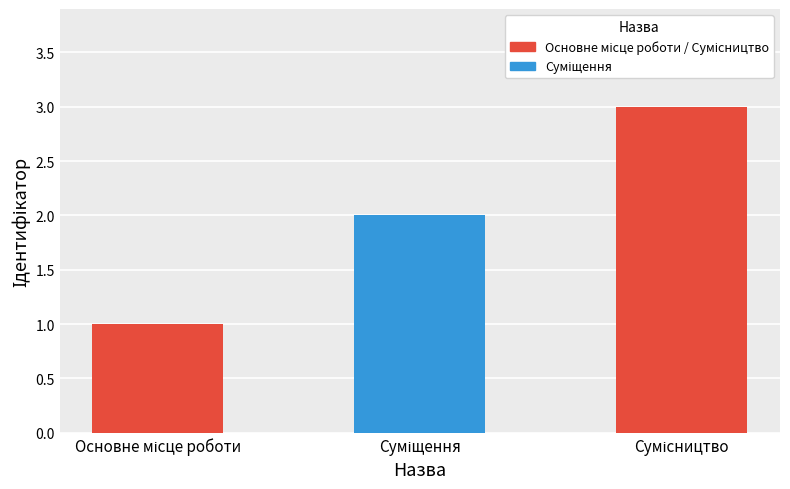

What is the difference between the second highest and minimum values?

1